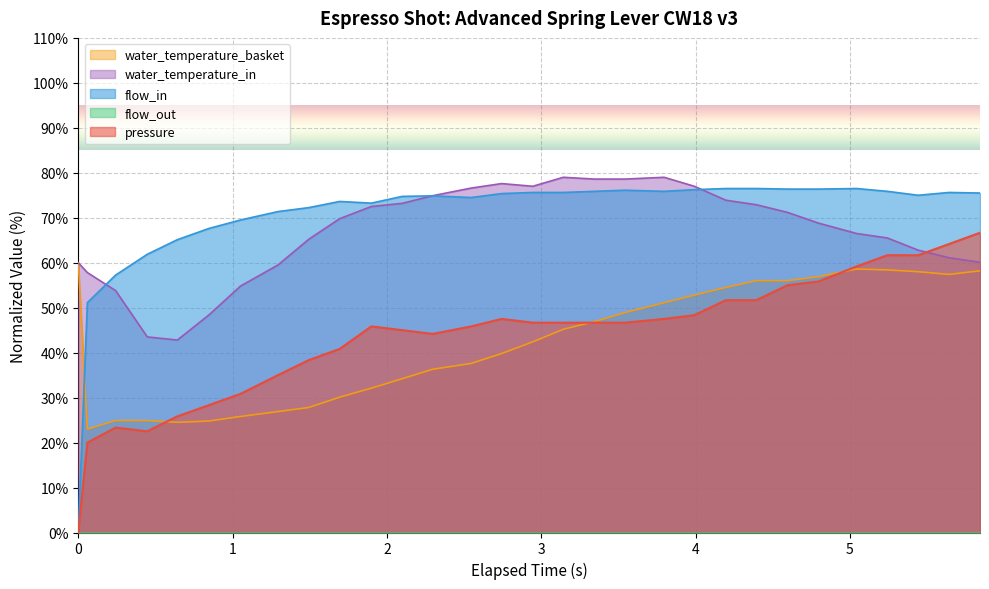

Which series has the widest spread of values?

flow_in